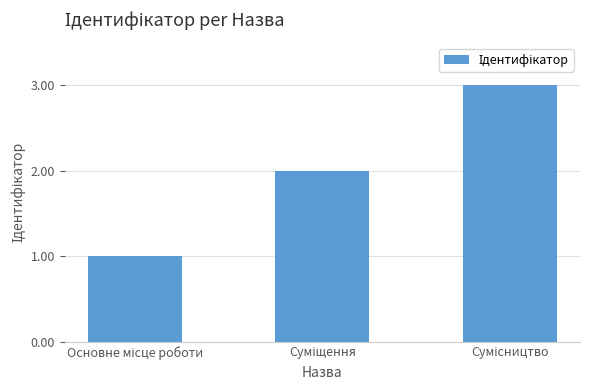

Count the number of data series in this chart.

1